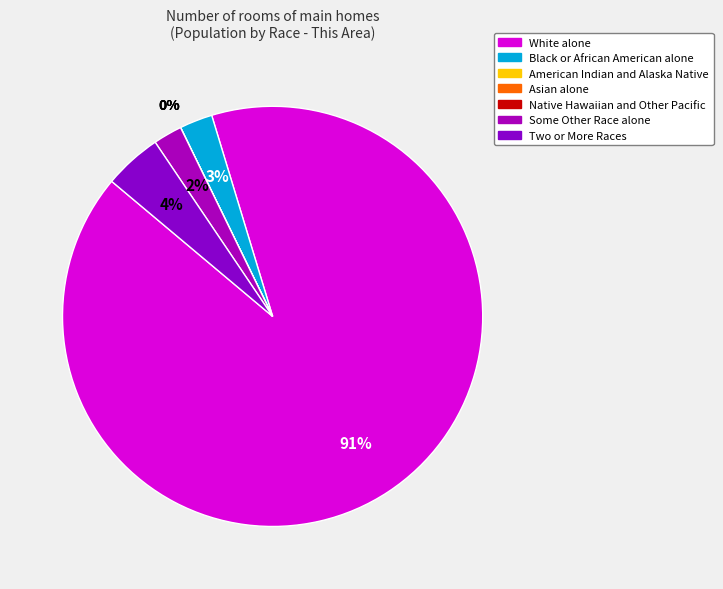

Which slice is the largest?

White alone